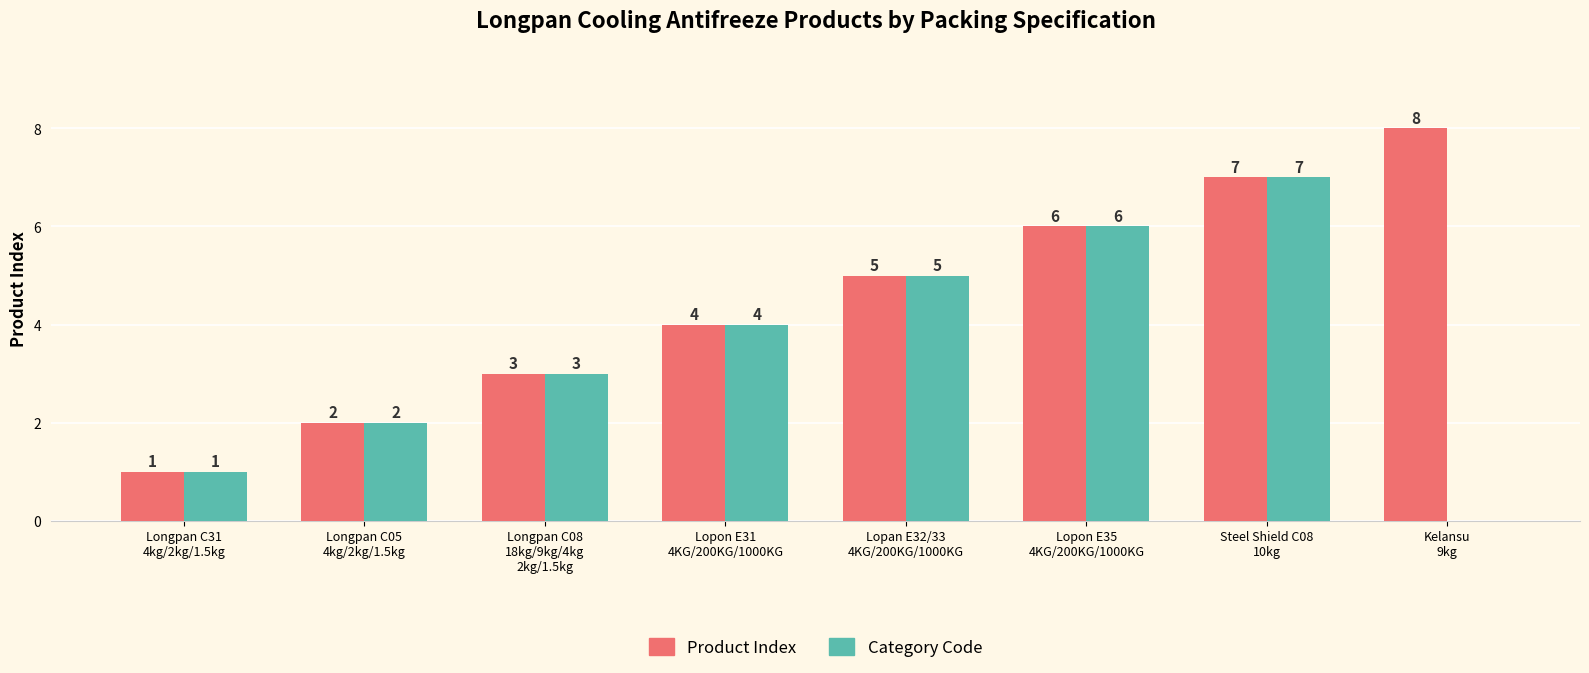

Does the chart contain stacked bars?

No